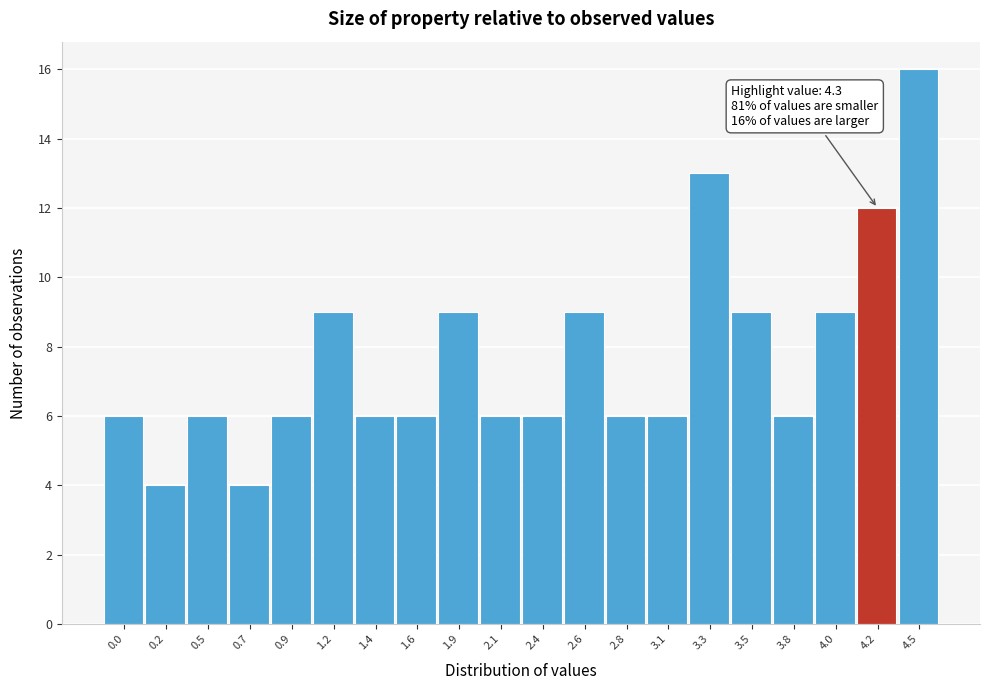

Reading left to right, transcribe all the data shown in this chart.

0.0=6	0.2=4	0.5=6	0.7=4	0.9=6	1.2=9	1.4=6	1.6=6	1.9=9	2.1=6	2.4=6	2.6=9	2.8=6	3.1=6	3.3=13	3.5=9	3.8=6	4.0=9	4.2=12	4.5=16